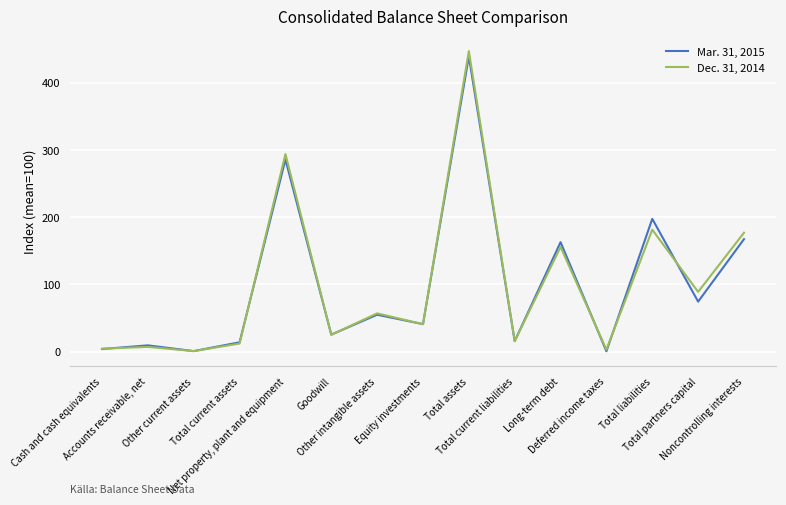

Which series has the largest range (max minus min)?

Dec. 31, 2014